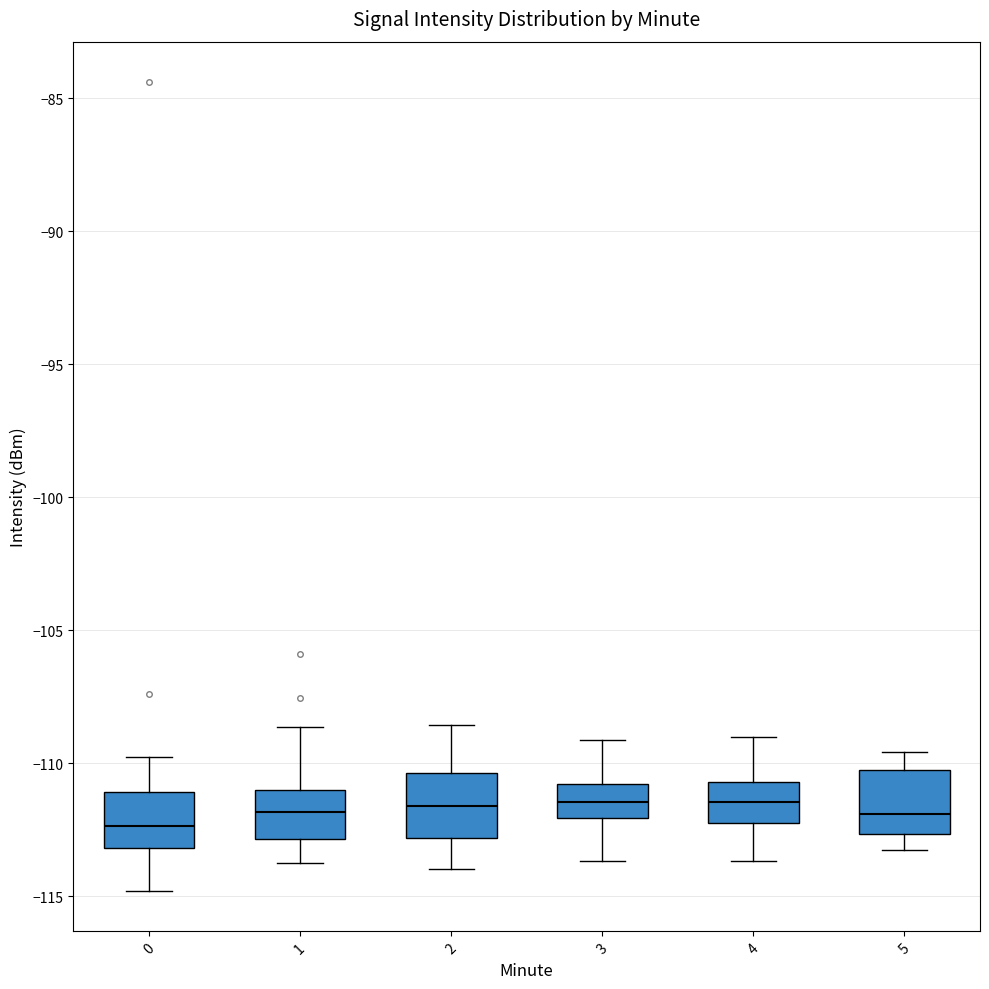

Reading left to right, transcribe this box plot: for each box, give where its median line is, the range the box spans, and where its two whiskers end, as read against the y-axis. The values are not printed on the chart, so give them approximately, as read against the axis.

0: median -112.5, box -113.0 to -111.0, whiskers -115.0 to -110.0
1: median -112.0, box -113.0 to -111.0, whiskers -114.0 to -108.5
2: median -111.5, box -113.0 to -110.5, whiskers -114.0 to -108.5
3: median -111.5, box -112.0 to -111.0, whiskers -113.5 to -109.0
4: median -111.5, box -112.5 to -110.5, whiskers -113.5 to -109.0
5: median -112.0, box -112.5 to -110.5, whiskers -113.5 to -109.5